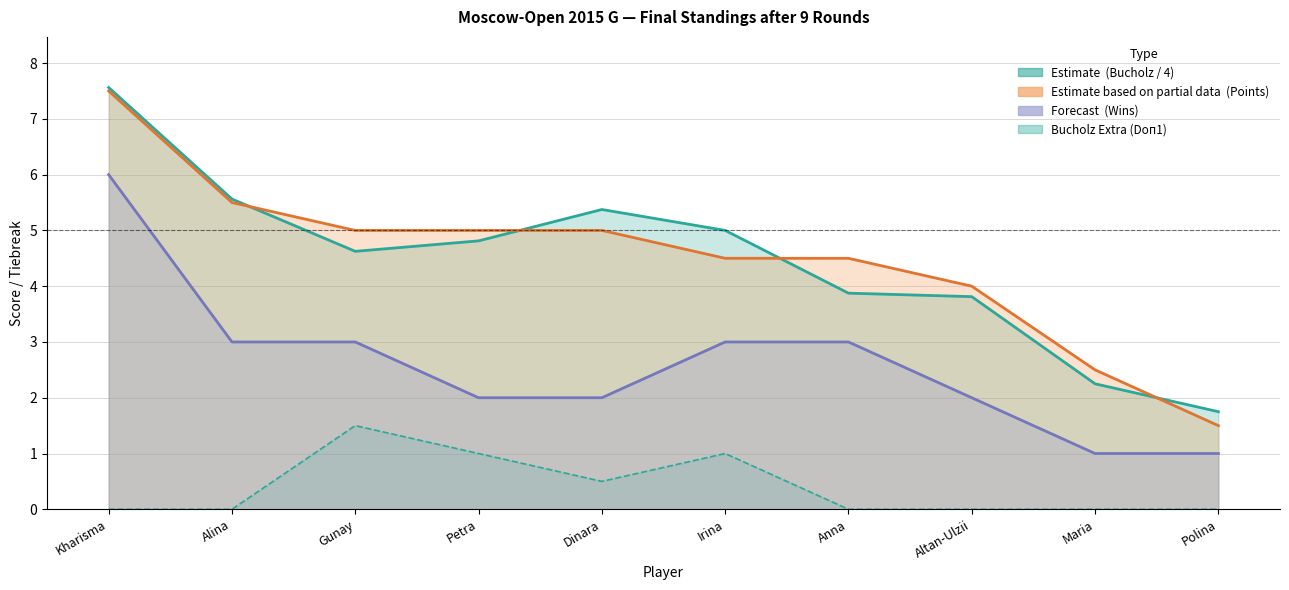

What position from the right is Gunay?

8